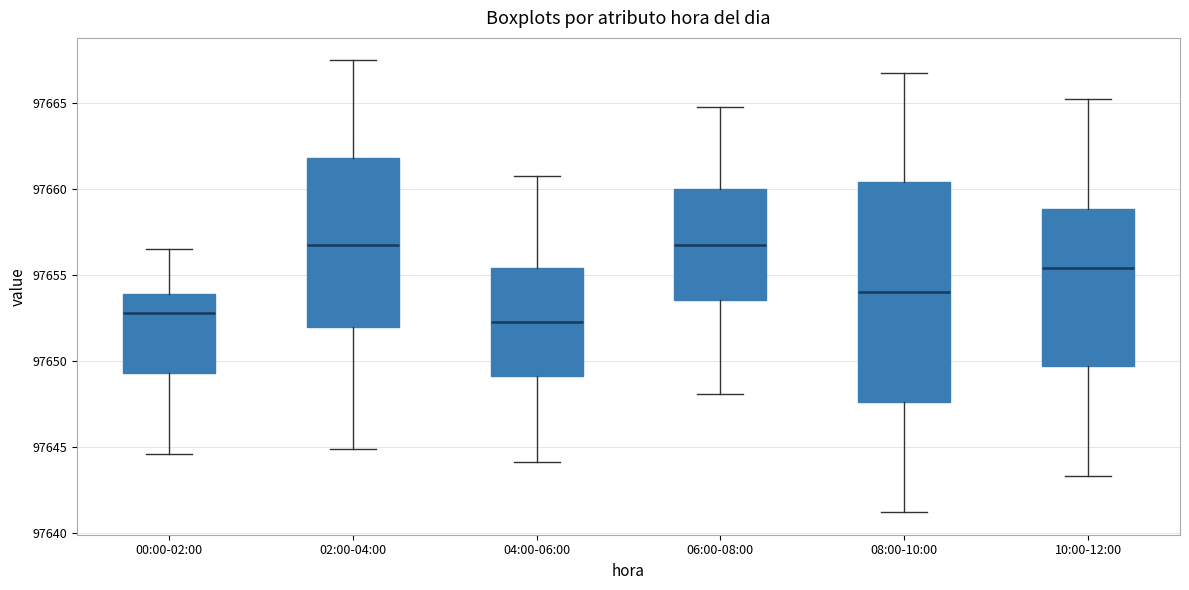

Which box is the tallest, from its lower edge to its upper edge?

08:00-10:00